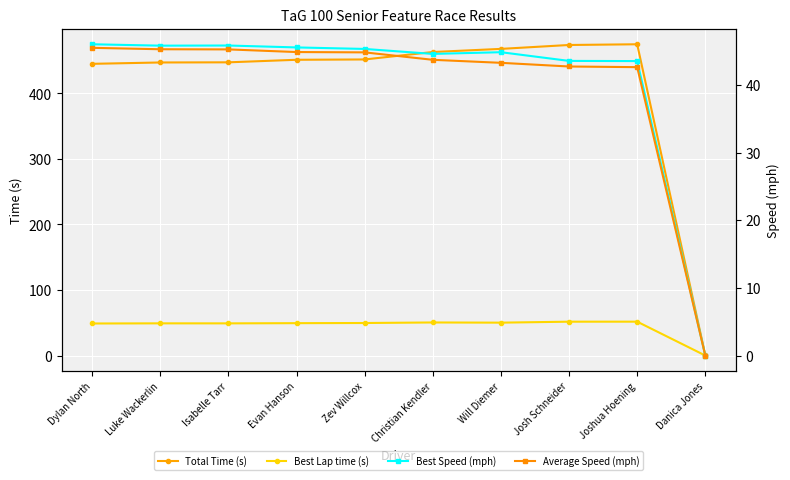

Rank the series by their maximum value, from highest to lowest.

Total Time (s), Best Lap time (s), Best Speed (mph), Average Speed (mph)